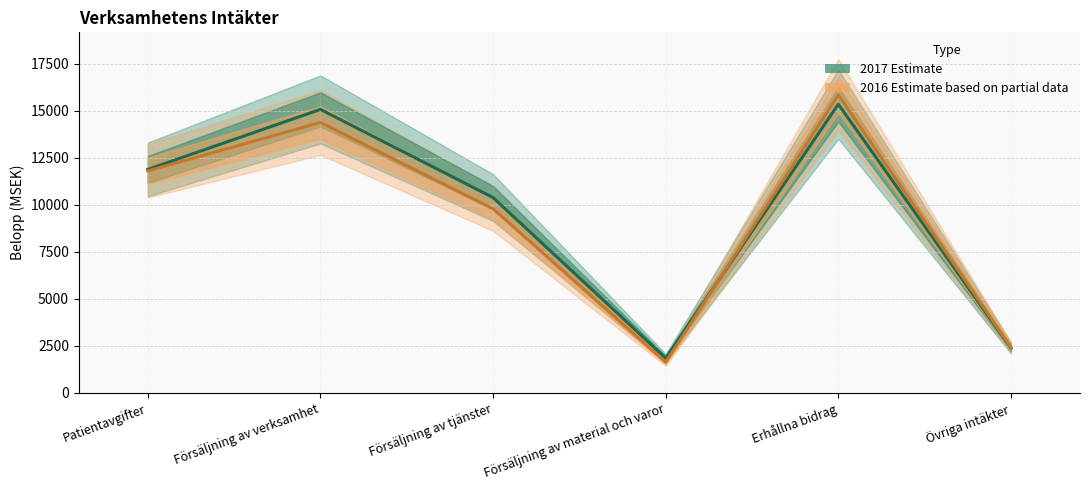

What is the approximate value of 2016 (Estimate based on partial data) at Försäljning av verksamhet, to the nearest 10?

14370